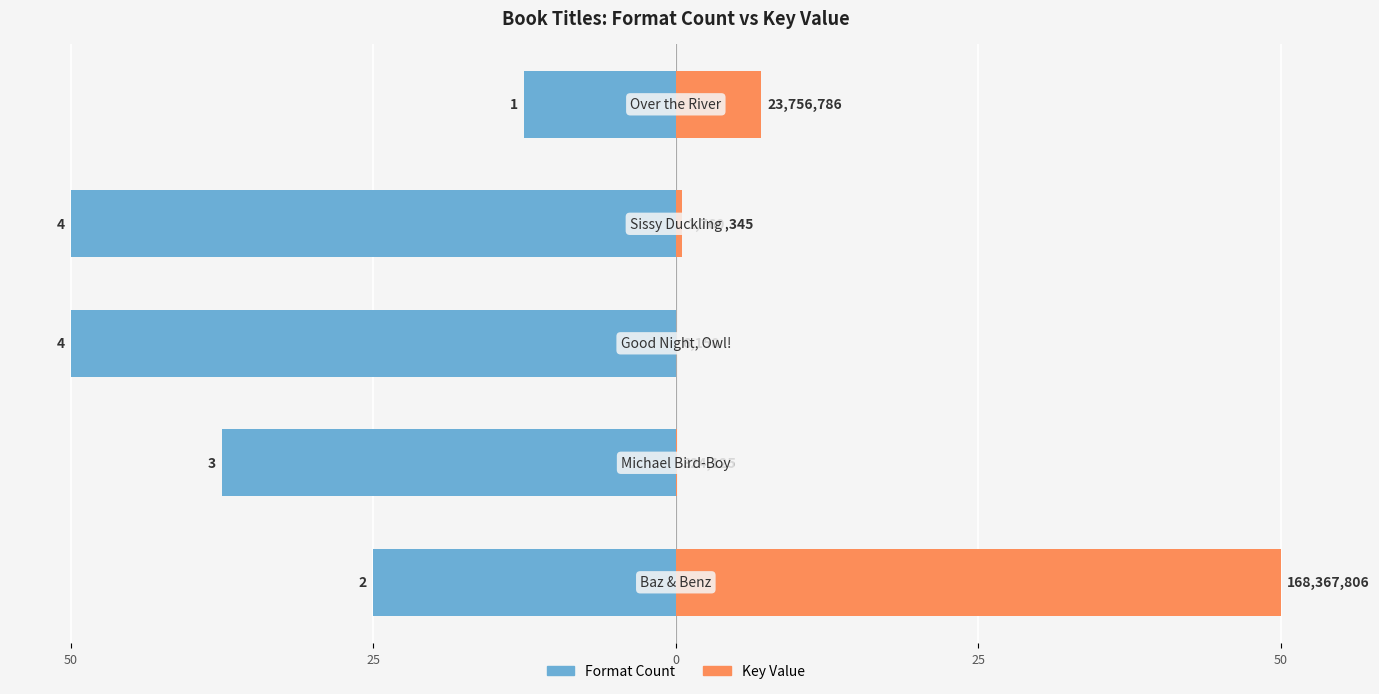

What are all the series names shown in the legend?

Format Count, Key Value